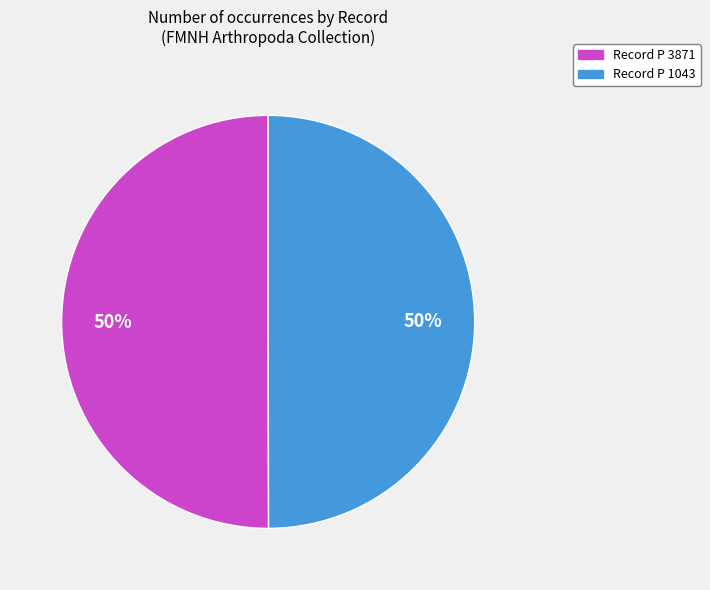

To the nearest percent, what is the average slice percentage?

50%